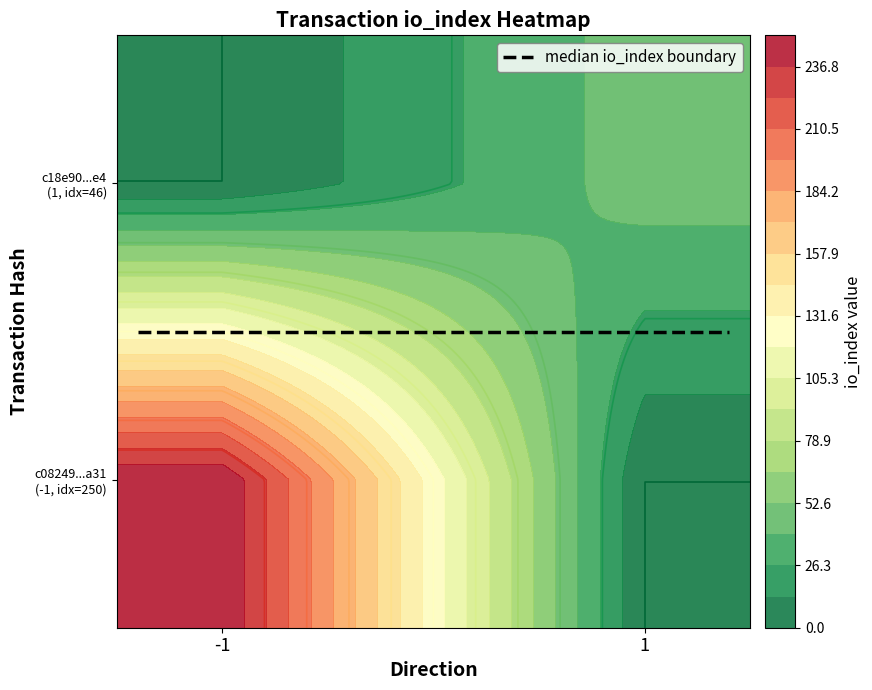

Reading left to right, list all the values displayed in this chart.

c08249033151c8cce2f61a672e9f8b134b27a31: direction=-1	io_index=250
c18e90d4133a5f2206ed3158523312a67412ee4: direction=1	io_index=46